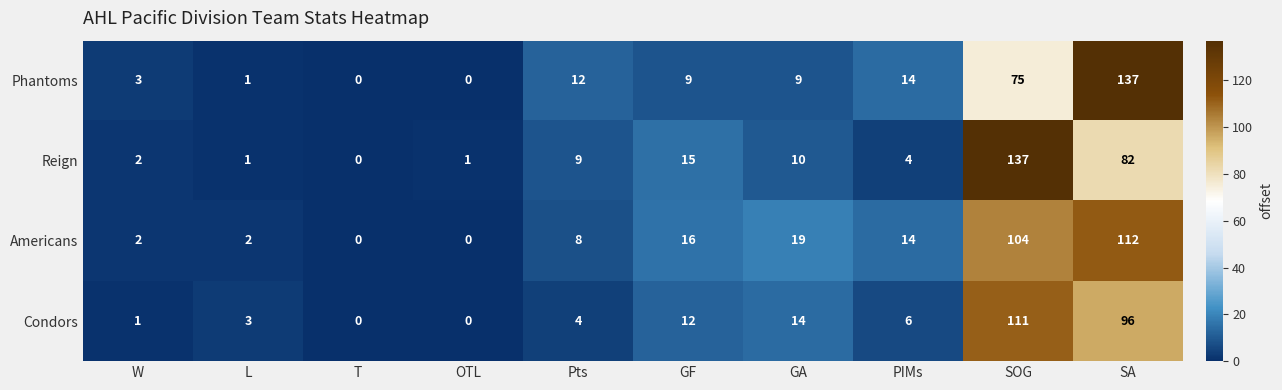

What is the sum of the Phantoms values at Pts and PIMs?

26